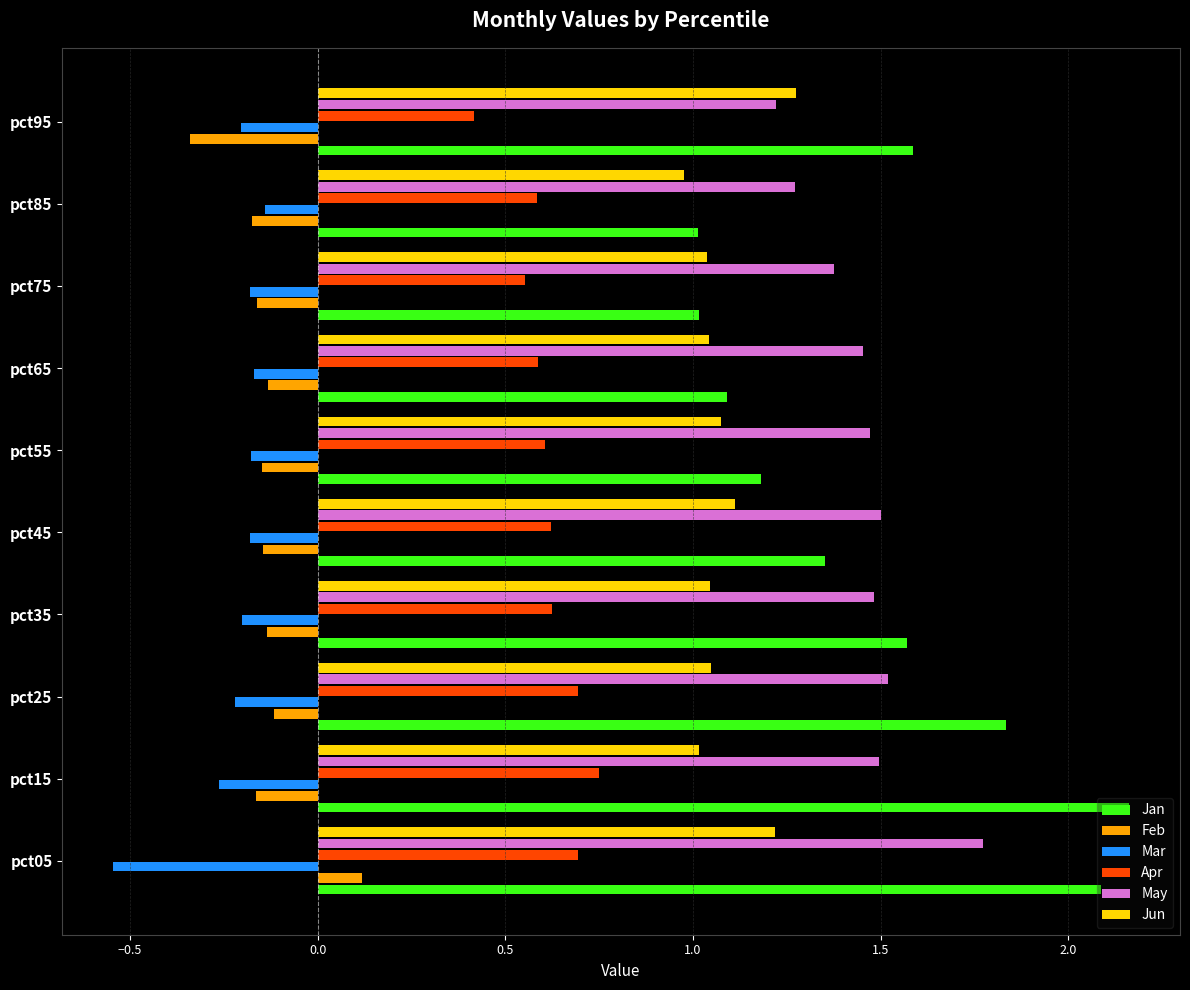

Which series has the largest total across all categories?

Jan